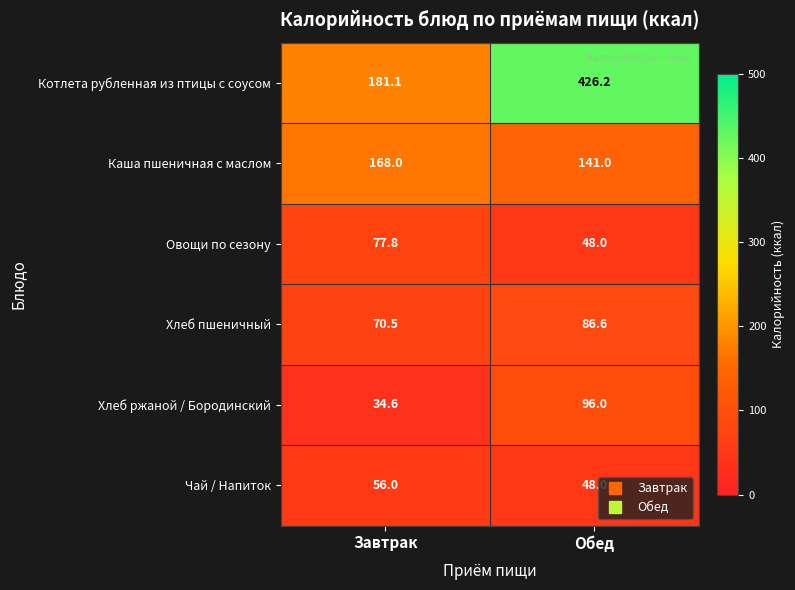

Is the value of Чай / Напиток at Обед greater than the value of Каша пшеничная с маслом at Завтрак?

No